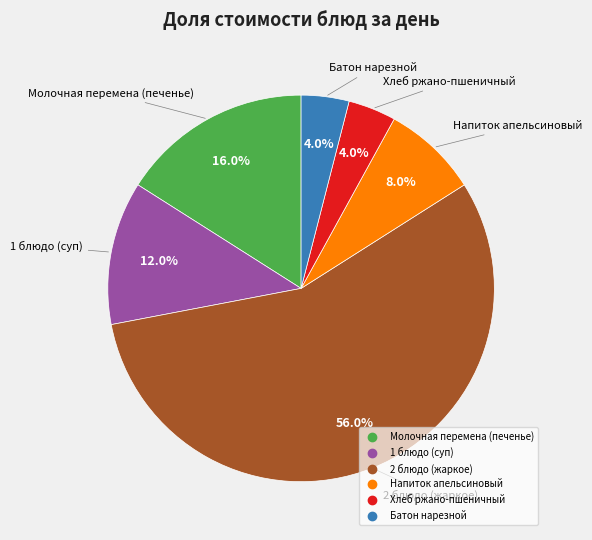

Count the number of slices in the pie.

6